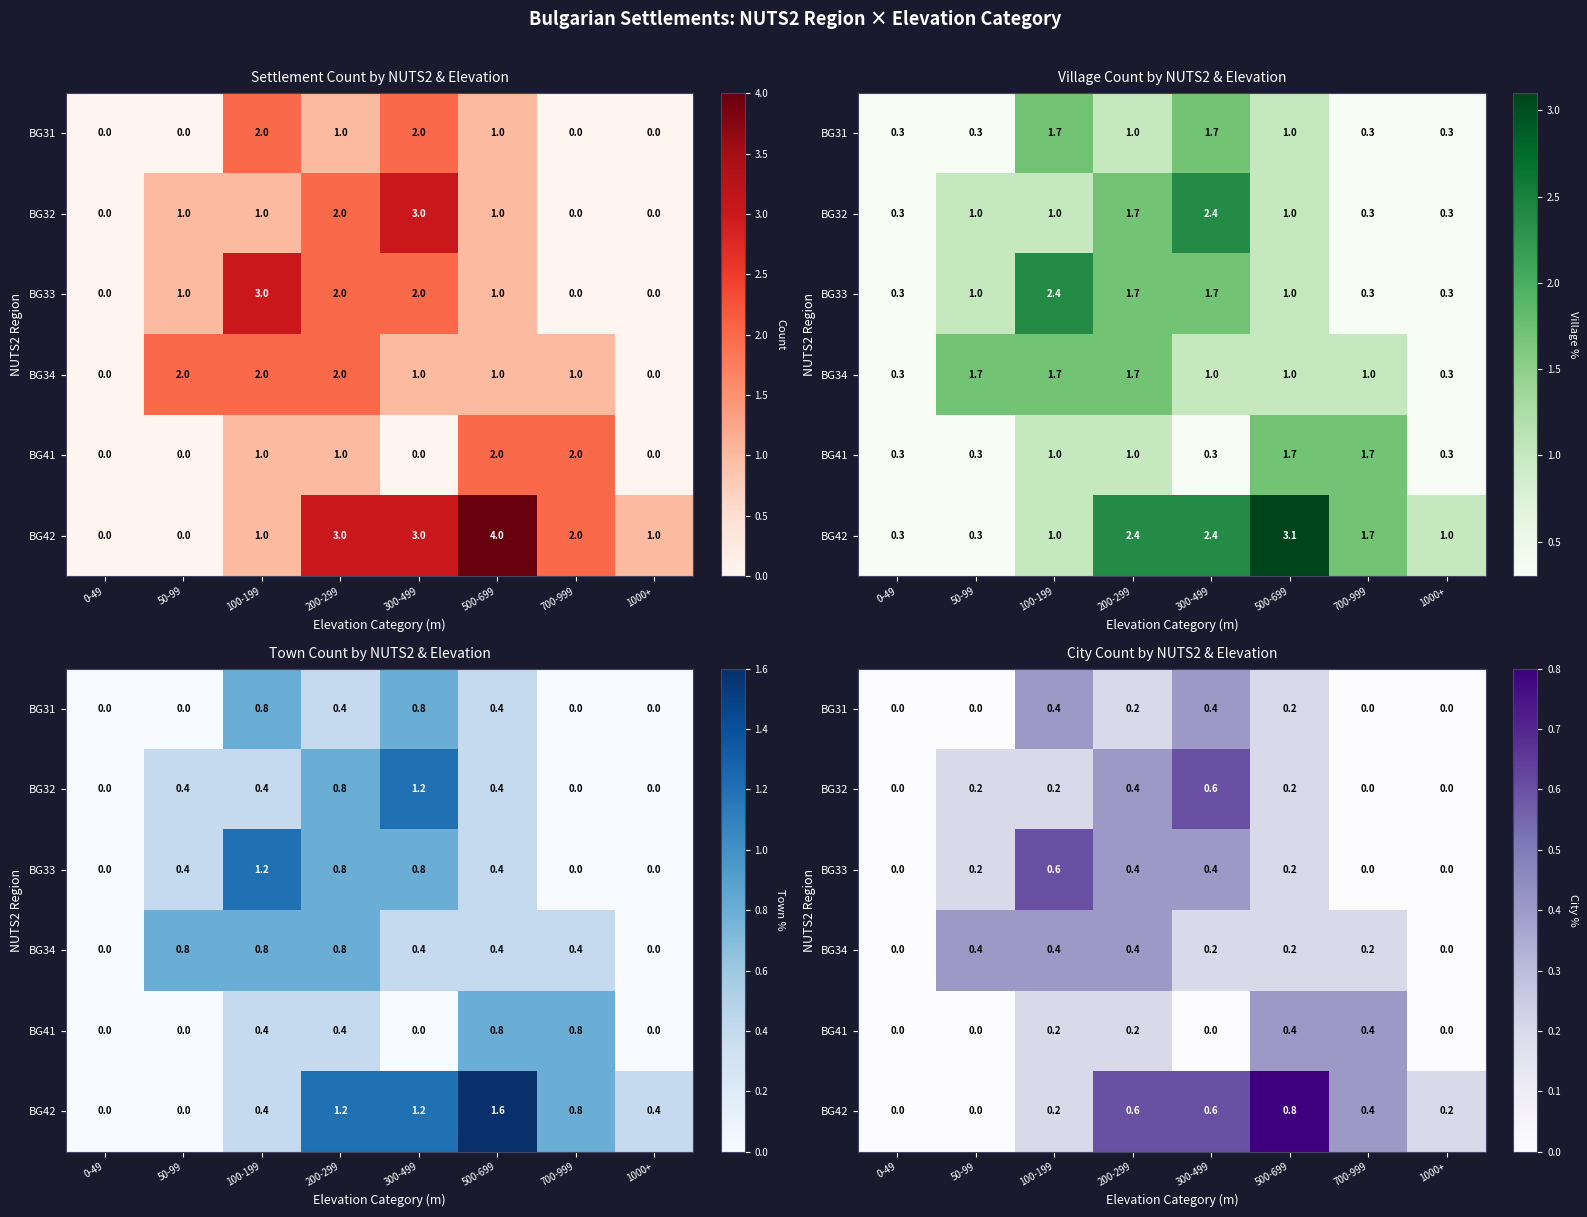

How many positive values does the BG42 series have?

6